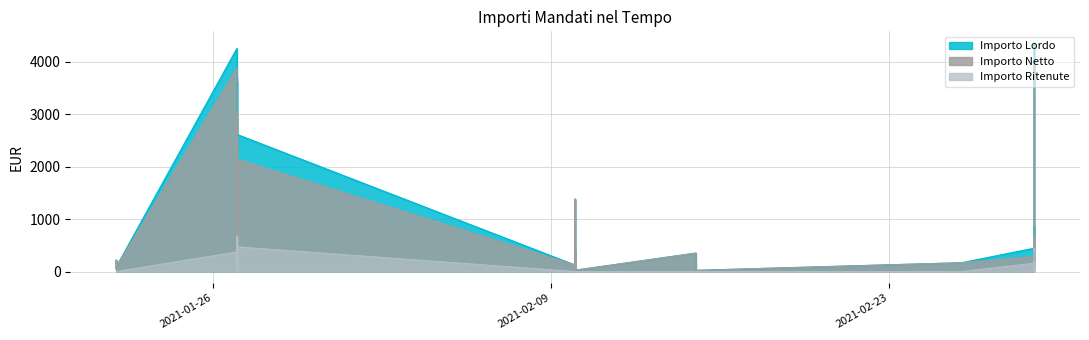

In Importo Lordo, how many points are lower than both neighbors (excluding endpoints)?

14